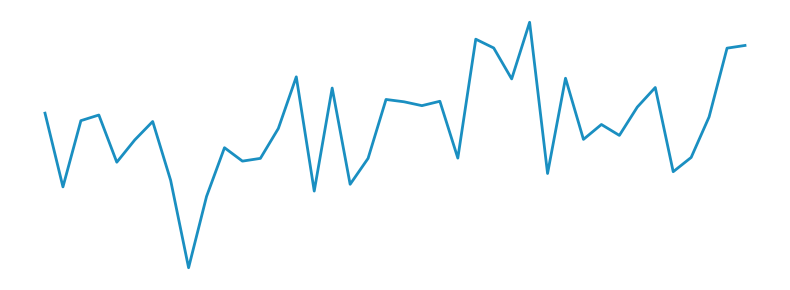

Does the chart display data point markers on the line(s)?

No